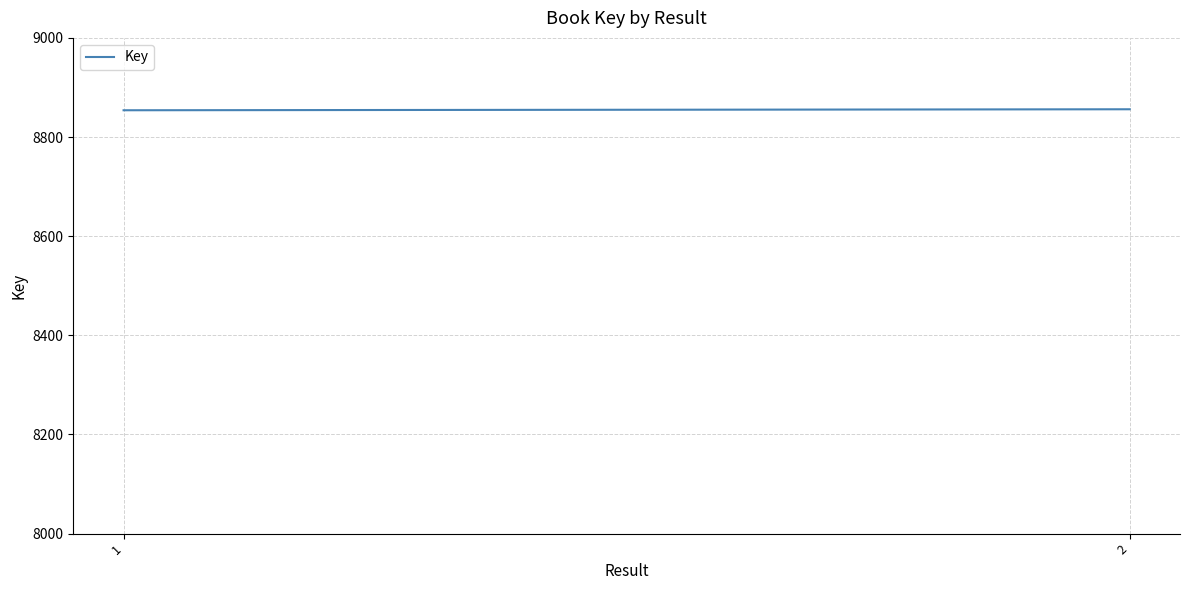

Which category has the highest value across all series?

2